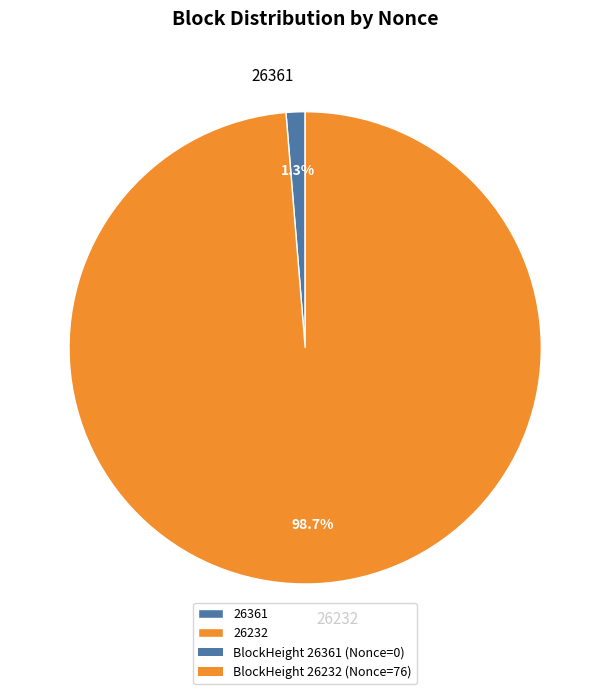

To the nearest percent, what is the difference between the largest and smallest slice percentages?

97%